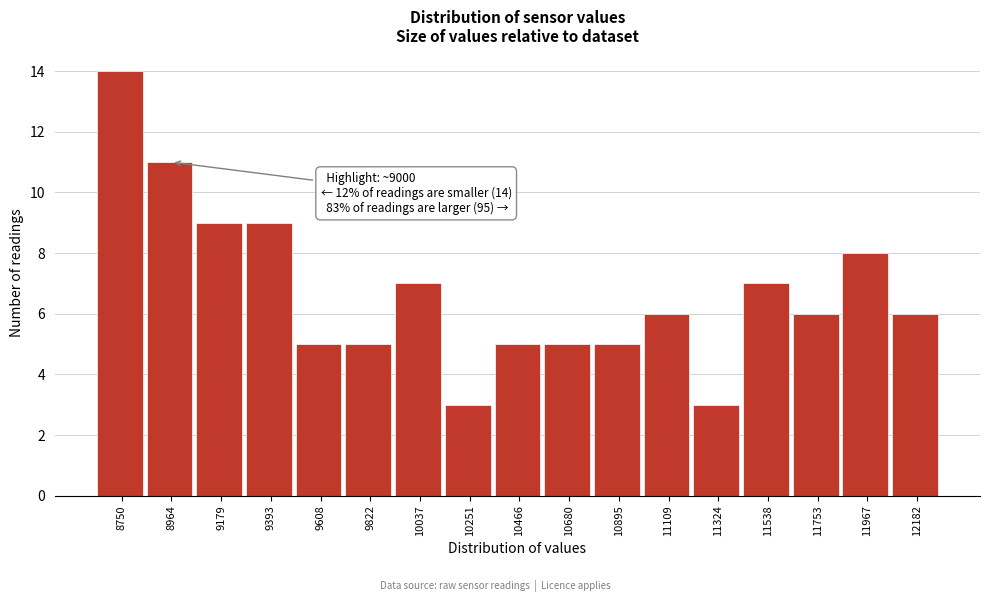

Reading left to right, what are all the values shown in this chart?

8750=14	8964=11	9179=9	9393=9	9608=5	9822=5	10037=7	10251=3	10466=5	10680=5	10895=5	11109=6	11324=3	11538=7	11753=6	11967=8	12182=6